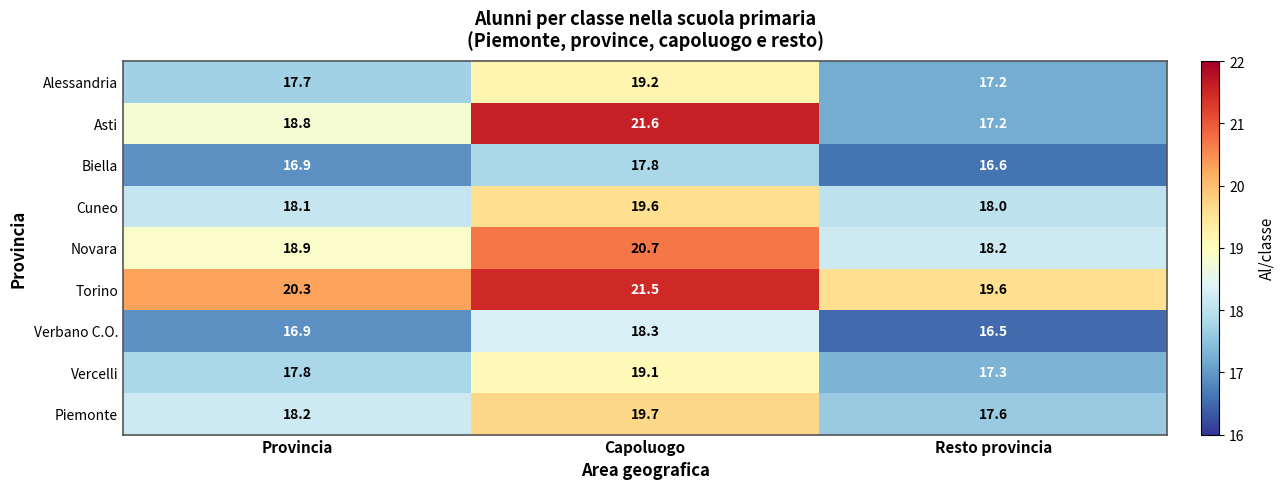

Where is Biella nearest to the value 17?

Provincia